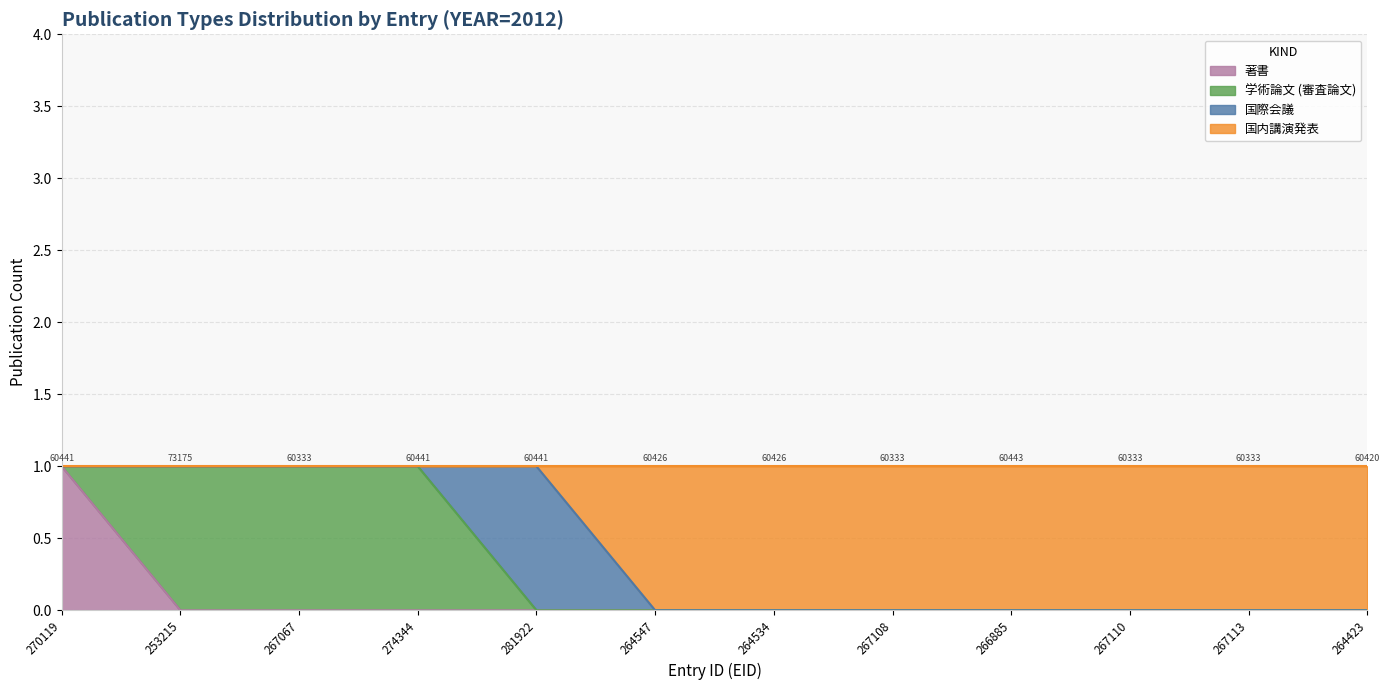

The 著書 series shows 0 at 264534. True or false?

False